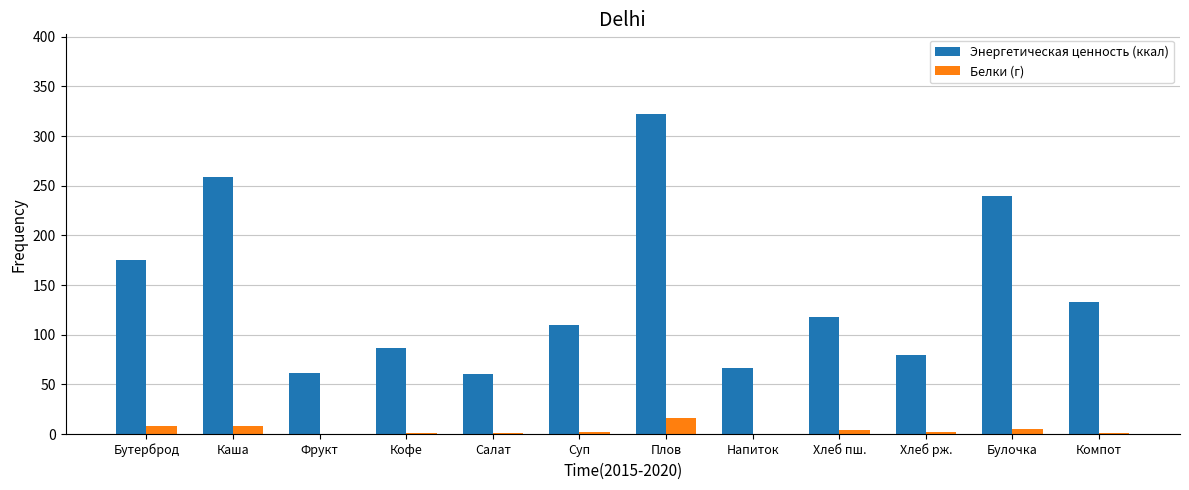

What value does the Белки (г) series have at Каша?

8.1